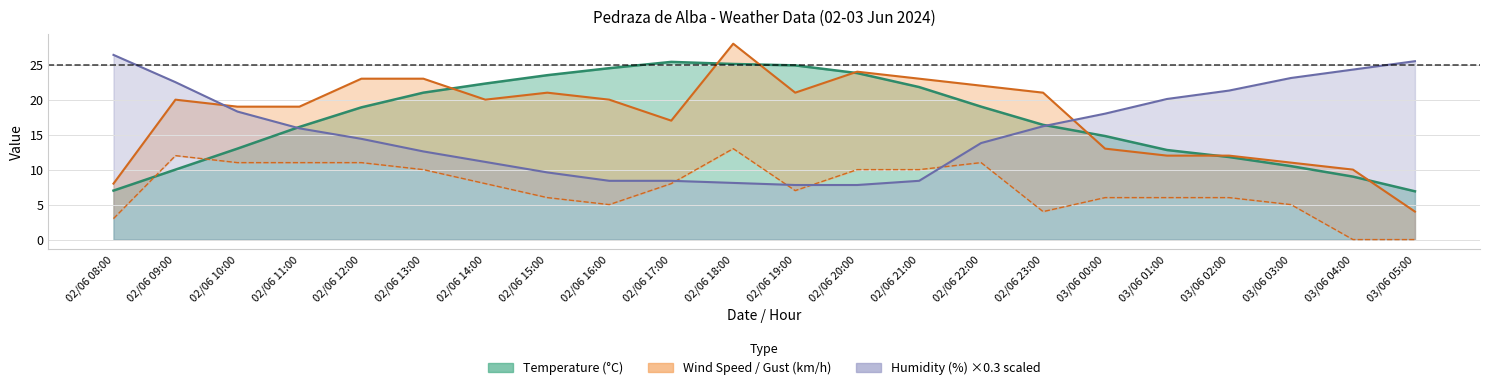

At which label does Gust (km/h) reach its minimum?

03/06 05:00